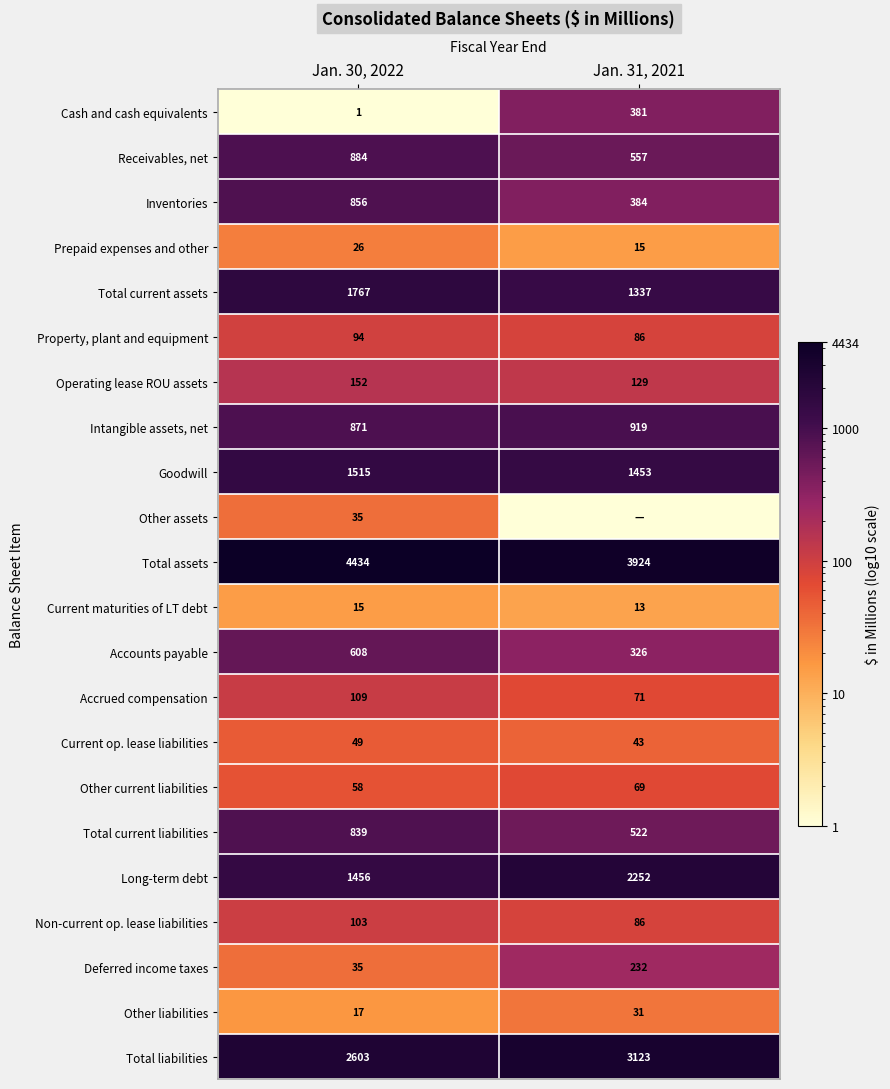

Which label corresponds to the largest value in the chart?

Jan. 30, 2022